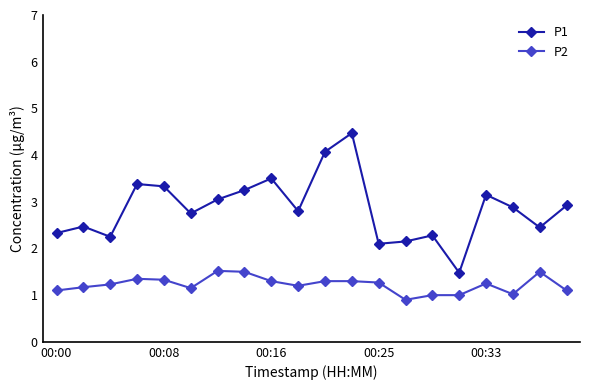

True or false: P1 and P2 cross at least once.

False